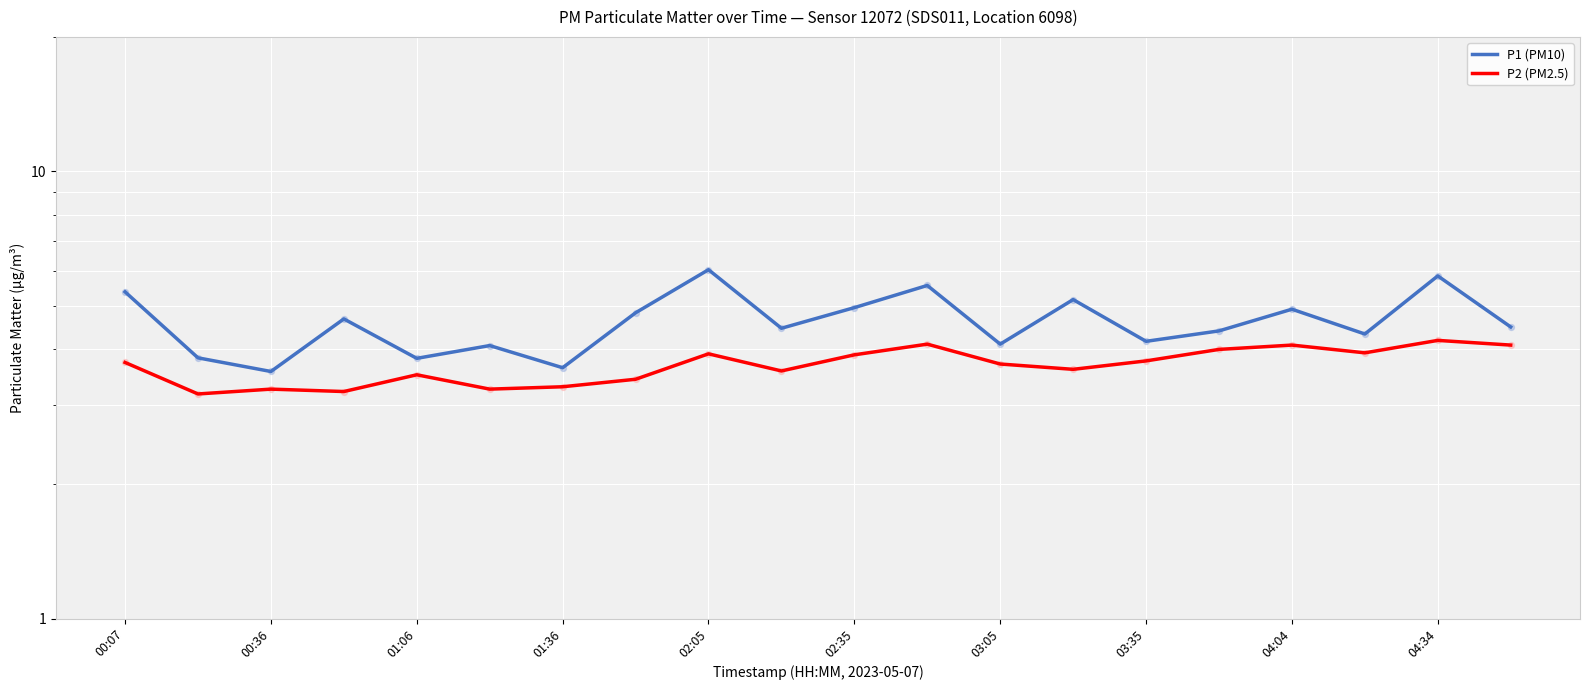

Which series has the largest total across all categories?

P1 (PM10)